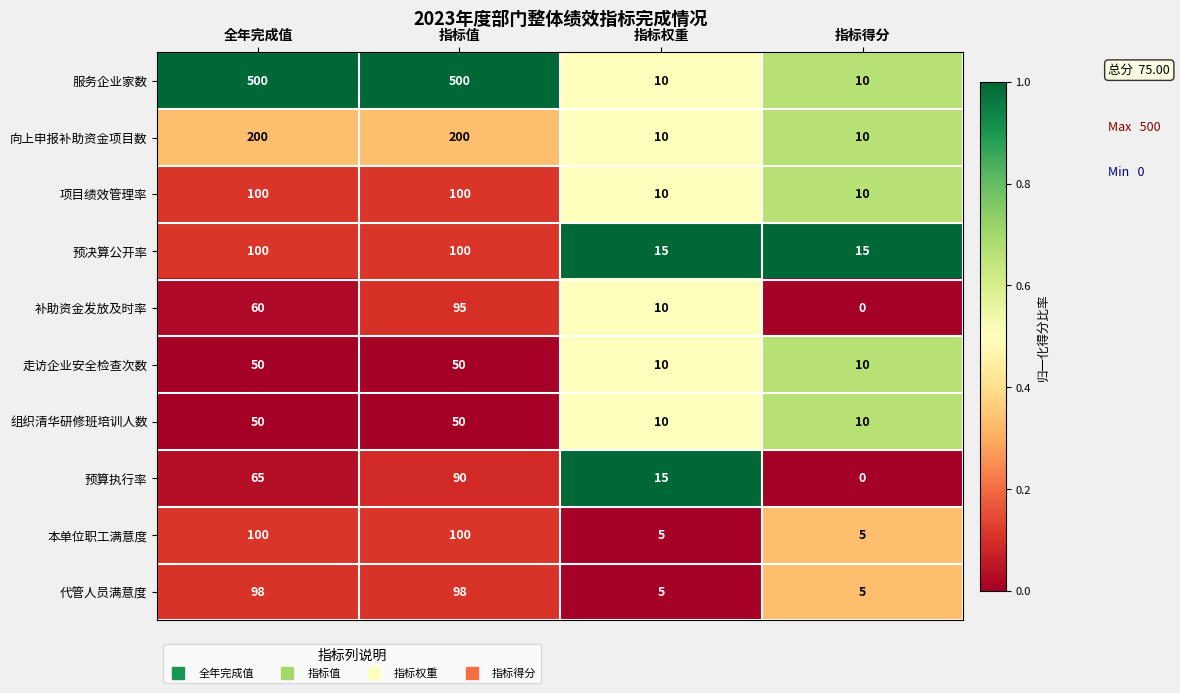

Which series has the widest spread of values?

服务企业家数